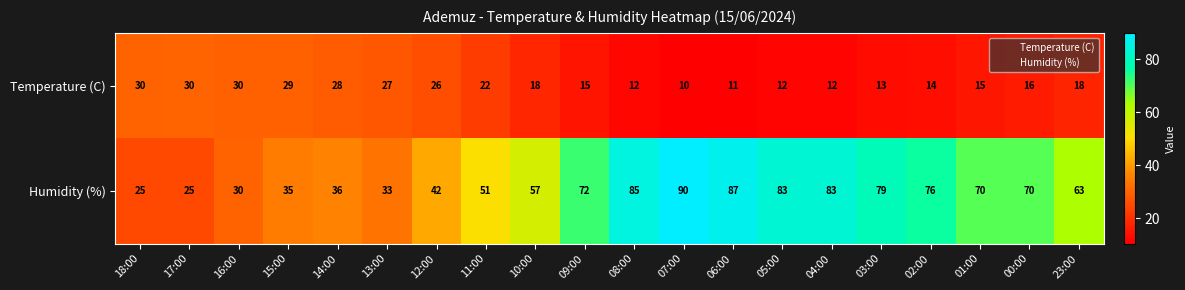

What is the approximate value of Humidity (%) at 02:00?

76